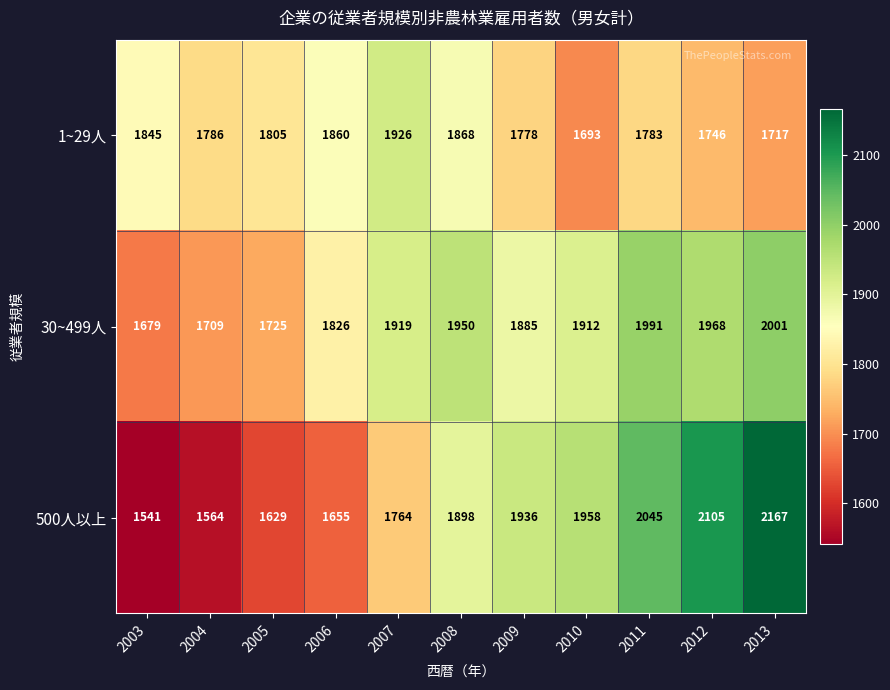

At which label does 1~29人 reach its peak?

2007